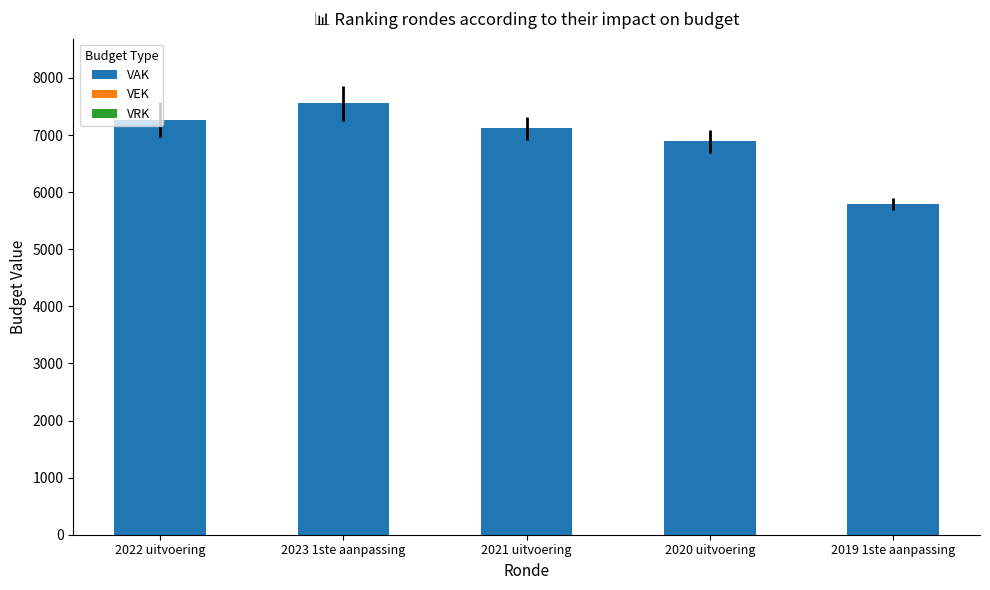

What position from the right is 2020 uitvoering?

2